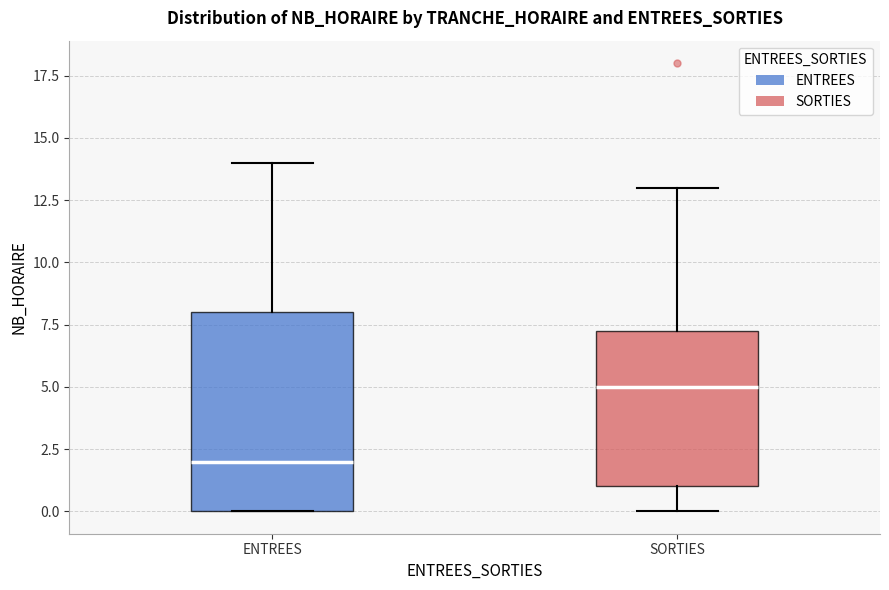

Reading left to right, transcribe this box plot: for each box, give where its median line is, the range the box spans, and where its two whiskers end, as read against the y-axis. The values are not printed on the chart, so give them approximately, as read against the axis.

ENTREES: median 2.0, box 0.0 to 8.0, whiskers 0.0 to 14.0
SORTIES: median 5.0, box 1.0 to 7.5, whiskers 0.0 to 13.0